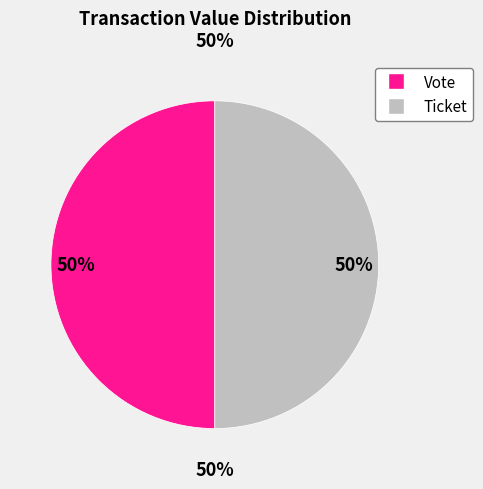

Which has a higher value, Ticket or Vote?

Vote